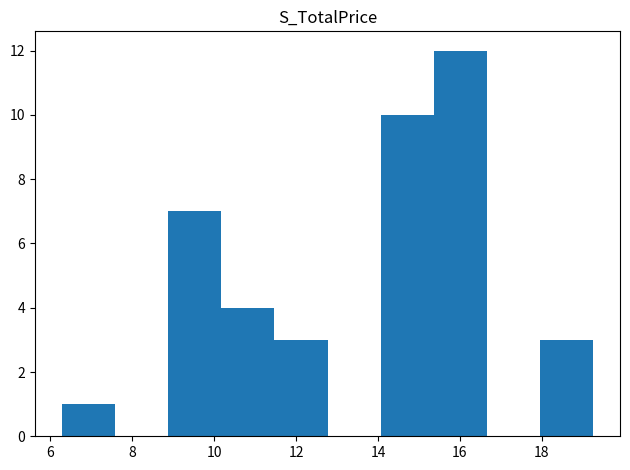

What is the height of the bar covering 15.4 to 16.6 on the x-axis? Neither the bar edges nor the heights are printed on the chart, so give them approximately, as read against the axes.

12